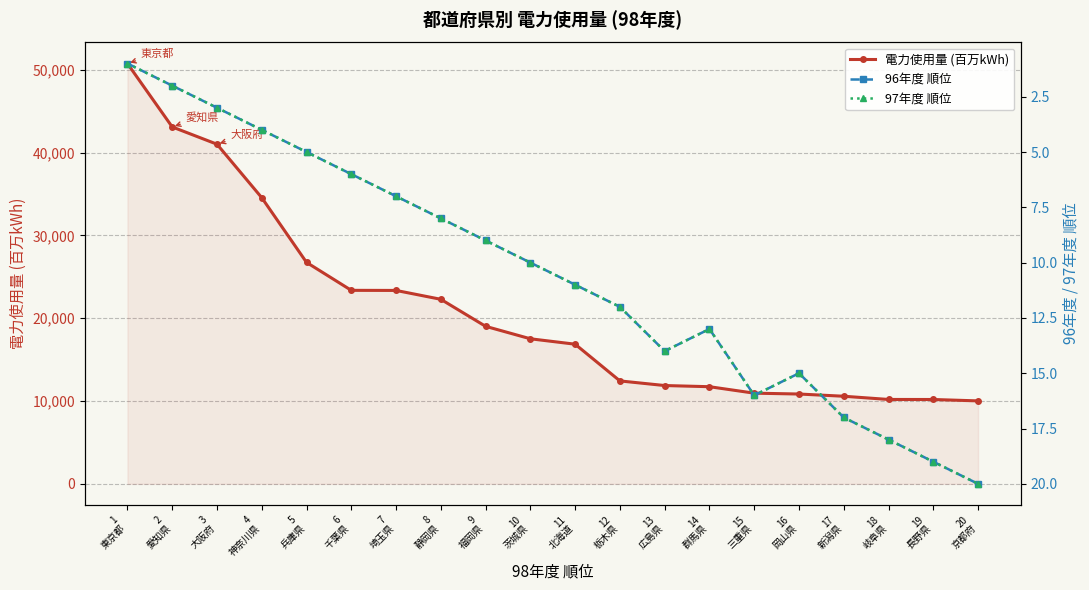

What is the approximate value of 96年度 順位 at 13
広島県, to the nearest 10?

10